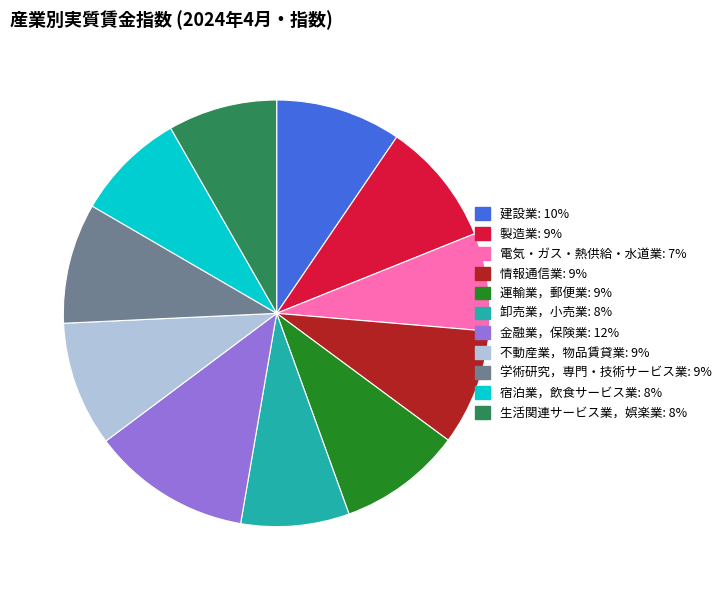

Which slice is the largest?

金融業，保険業